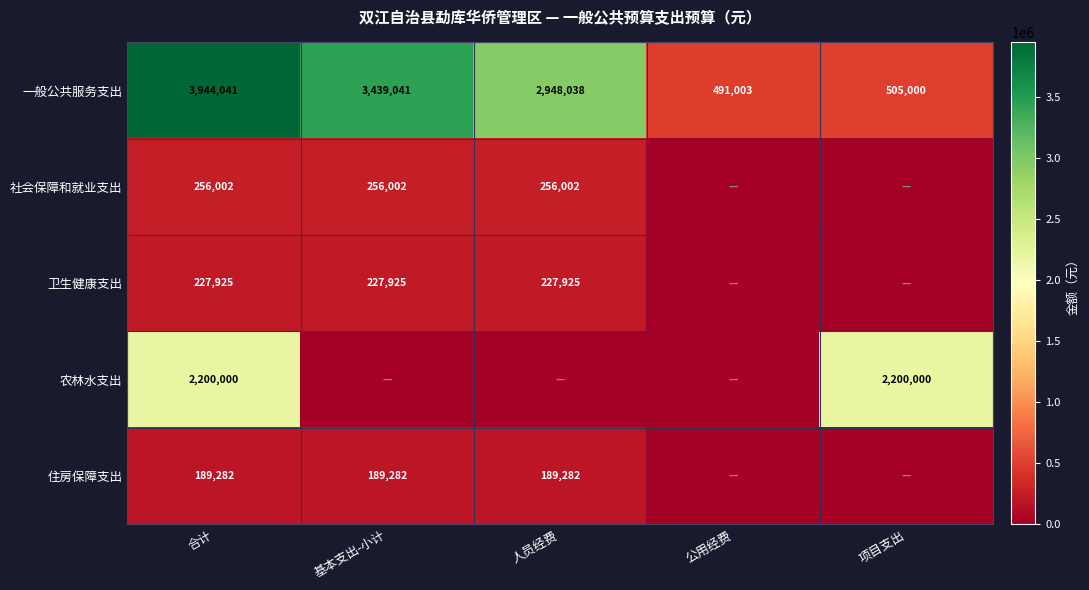

What is the sum of all 一般公共服务支出 values?

11327123